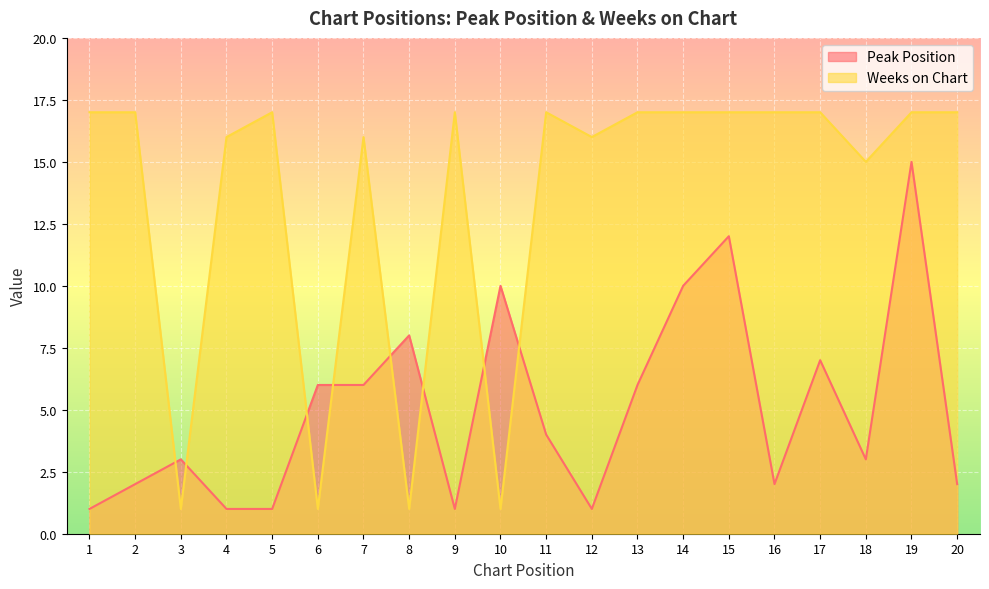

At 8, list the series in order from largest to smallest.

Peak Position, Weeks on Chart